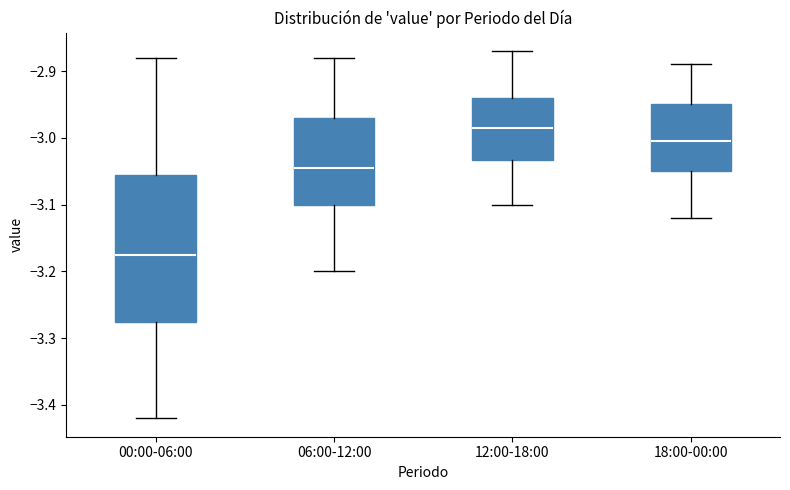

Reading left to right, transcribe this box plot: for each box, give where its median line is, the range the box spans, and where its two whiskers end, as read against the y-axis. The values are not printed on the chart, so give them approximately, as read against the axis.

00:00-06:00: median -3.17, box -3.27 to -3.05, whiskers -3.42 to -2.88
06:00-12:00: median -3.04, box -3.10 to -2.97, whiskers -3.20 to -2.88
12:00-18:00: median -2.98, box -3.03 to -2.94, whiskers -3.10 to -2.87
18:00-00:00: median -3.00, box -3.05 to -2.95, whiskers -3.12 to -2.89